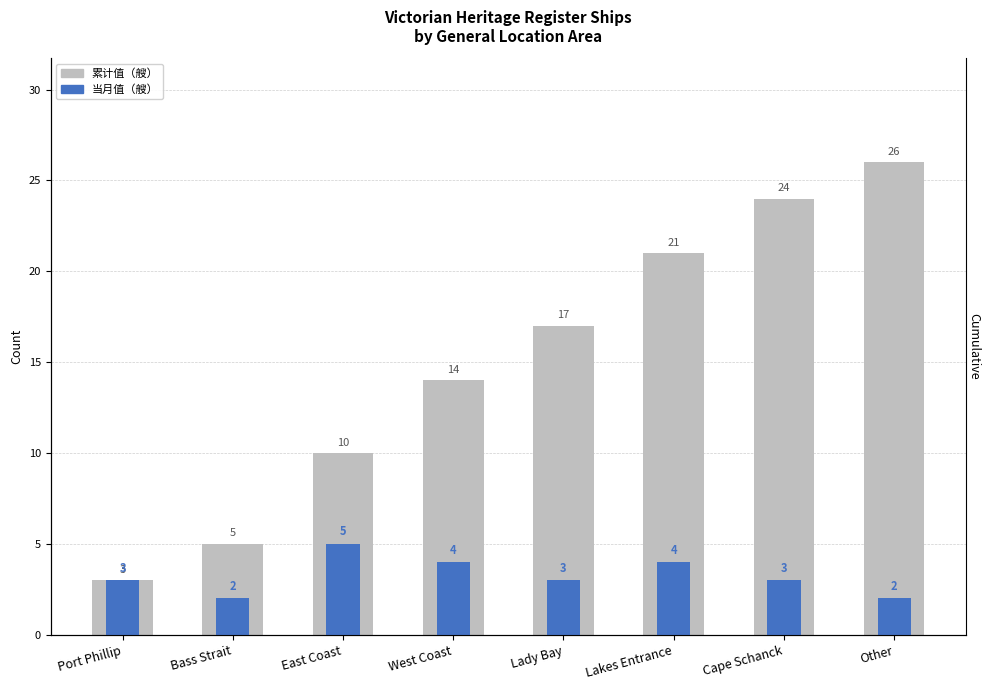

Rank the series by their maximum value, from lowest to highest.

当月值（艘）, 累计值（艘）